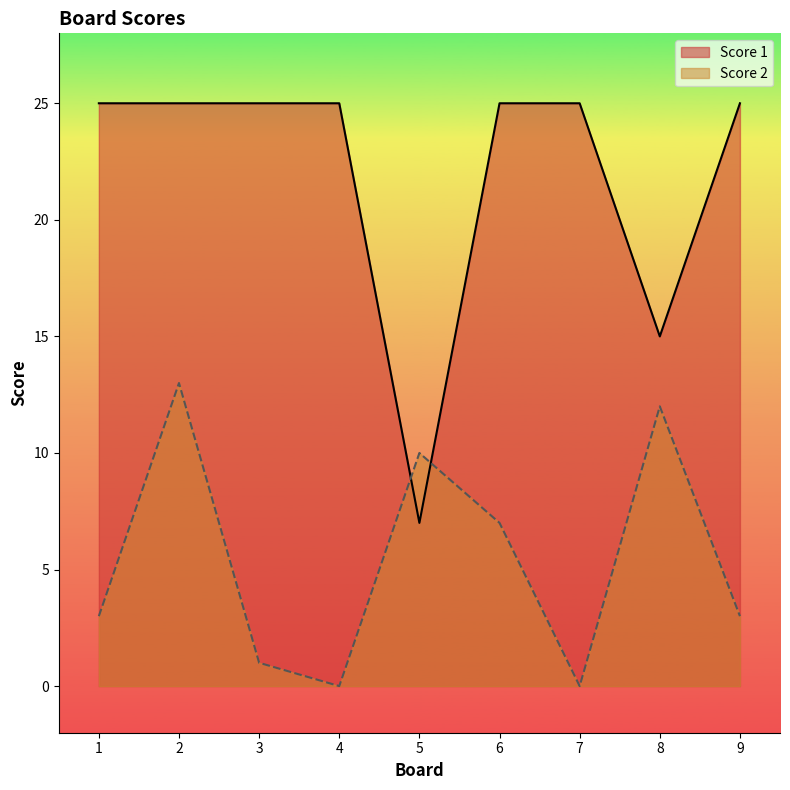

What is the value of the Score 1 point at the 8th from the left?

15